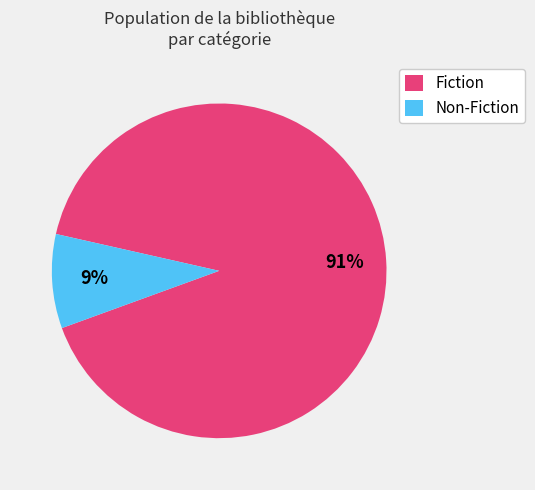

How many slices are in this pie chart?

2